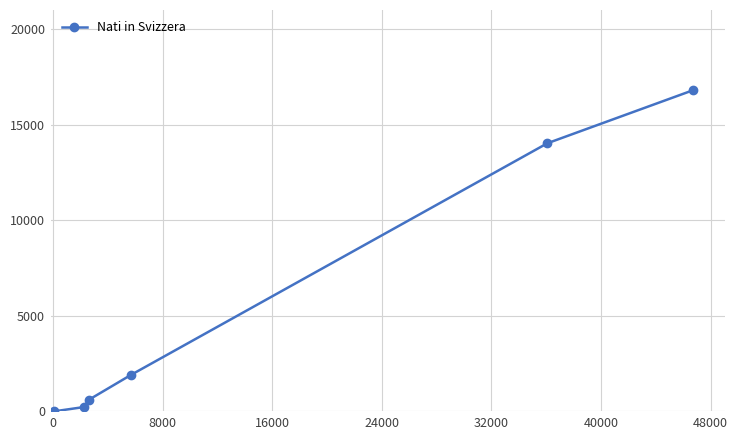

True or false: the data has more than 0 interior local peaks.

False